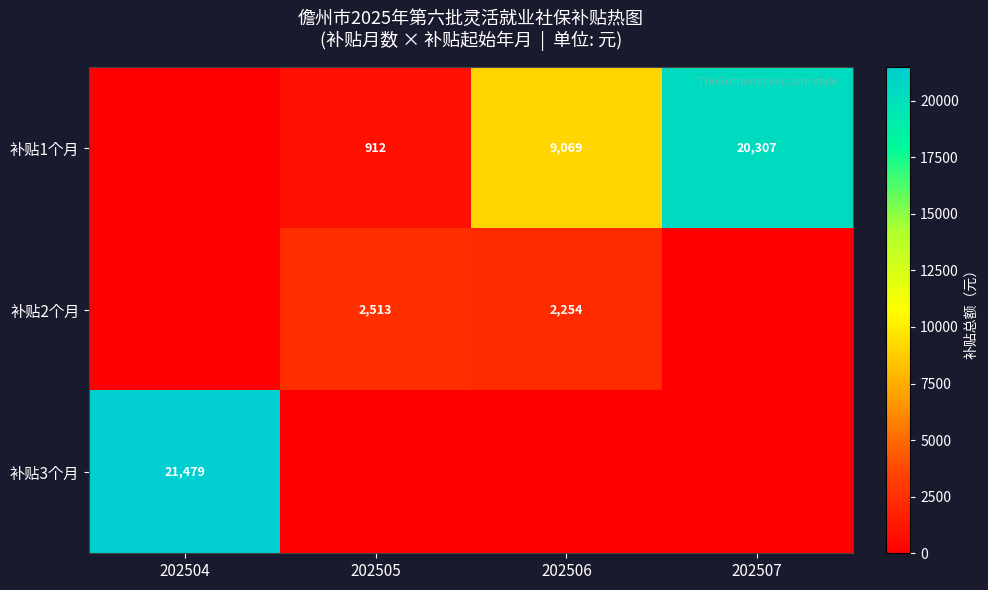

Which category has the lowest value across all series?

202504